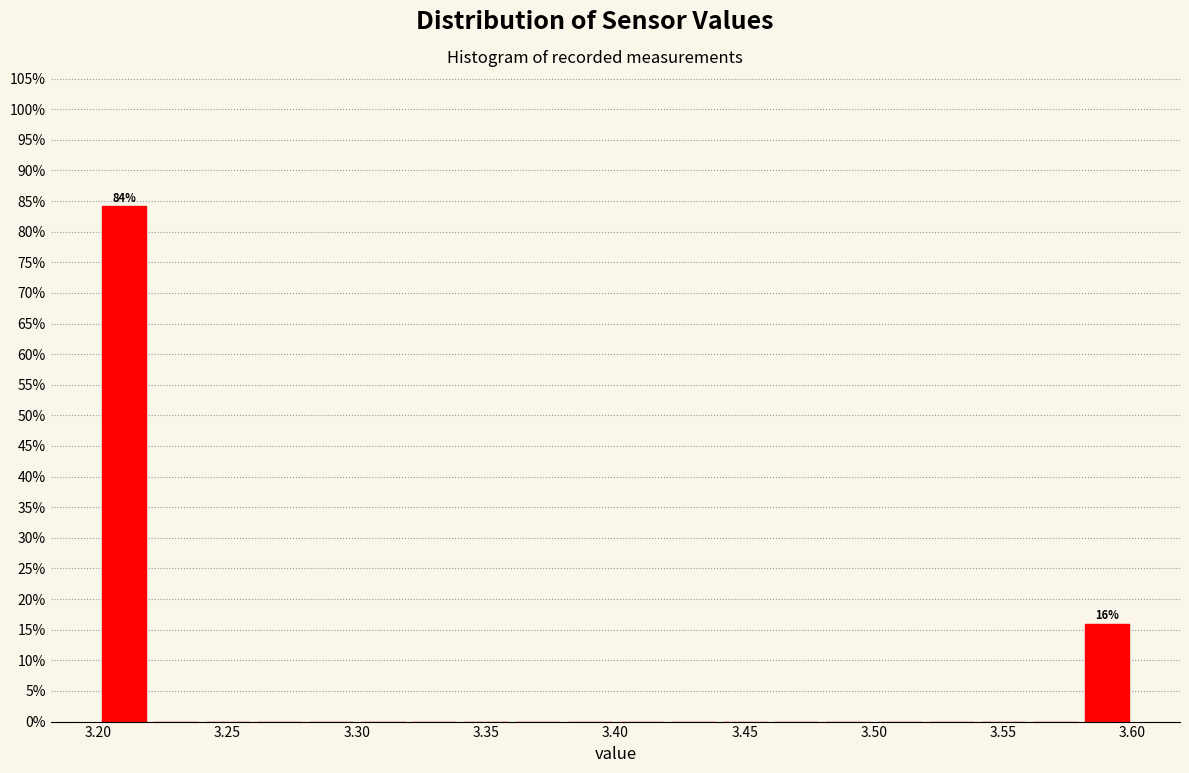

Which range on the x-axis has the tallest bar?

3.20 to 3.22